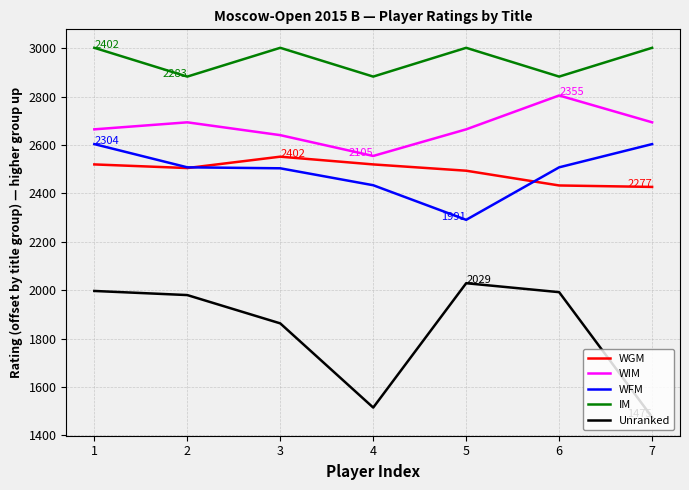

How many IM values are between 2883 and 3002?

7